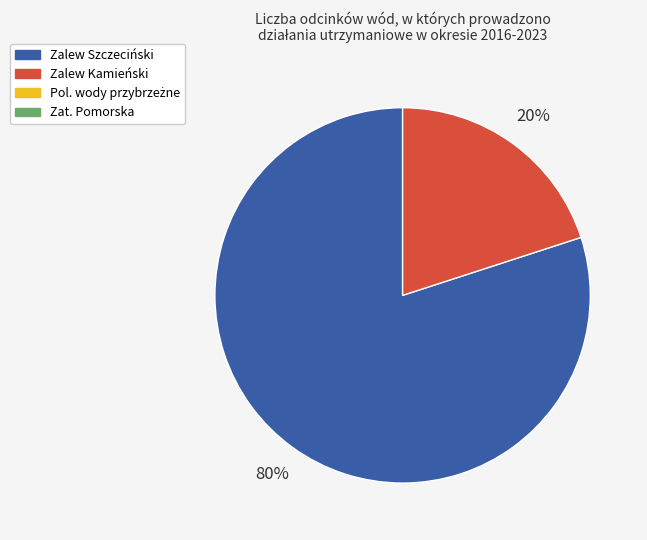

Does any single category account for the majority?

Yes